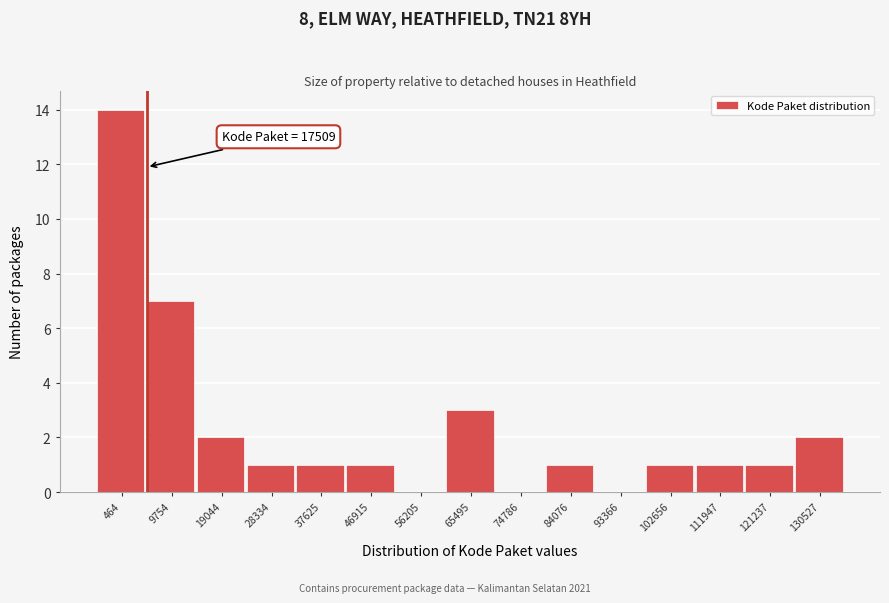

Reading left to right, transcribe all the data shown in this chart.

464=14	9754=7	19044=2	28334=1	37625=1	46915=1	56205=0	65495=3	74786=0	84076=1	93366=0	102656=1	111947=1	121237=1	130527=2